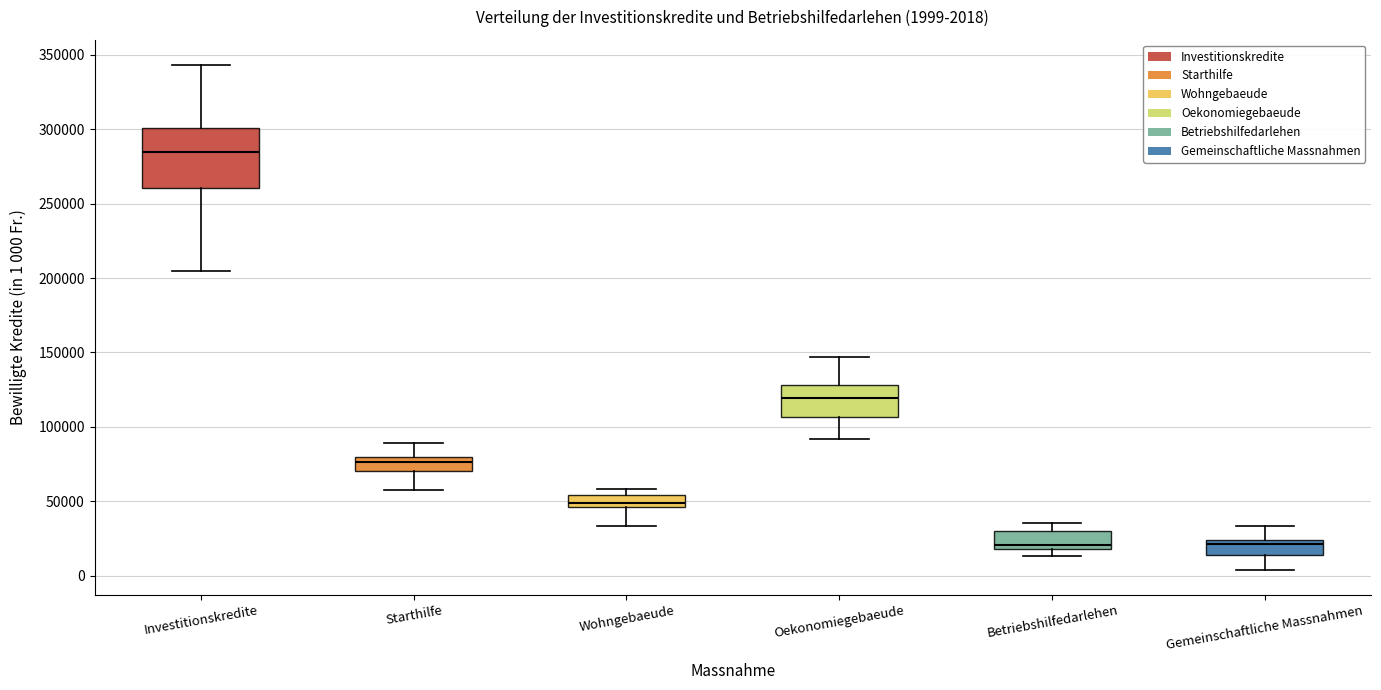

Which box's median line is the highest?

Investitionskredite